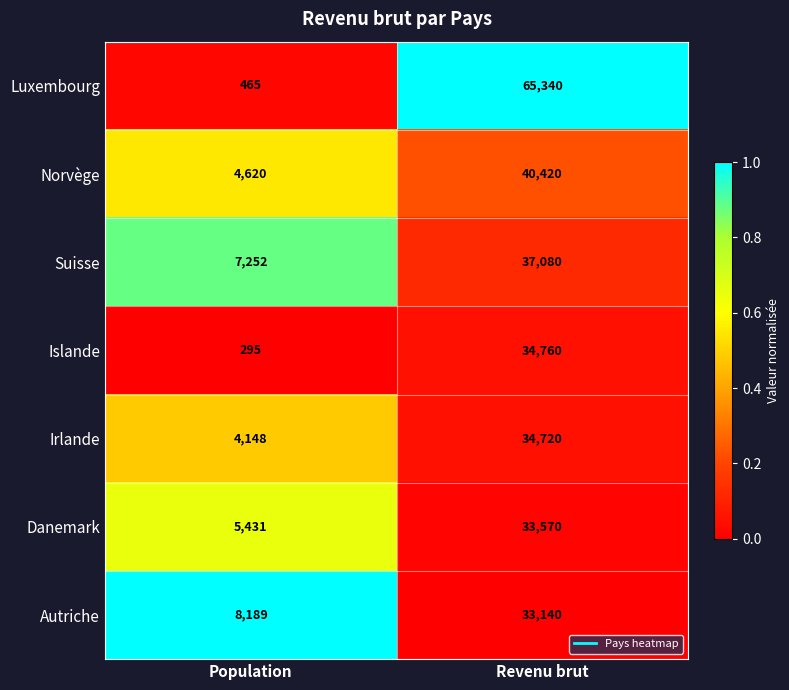

Rank the series by their maximum value, from highest to lowest.

Luxembourg, Norvège, Suisse, Islande, Irlande, Danemark, Autriche